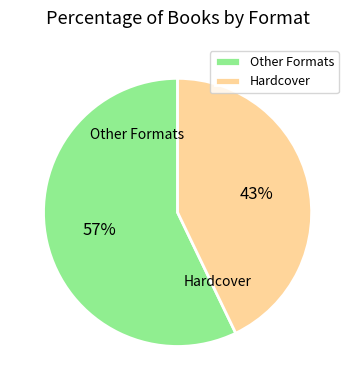

How many segments does this pie chart have?

2